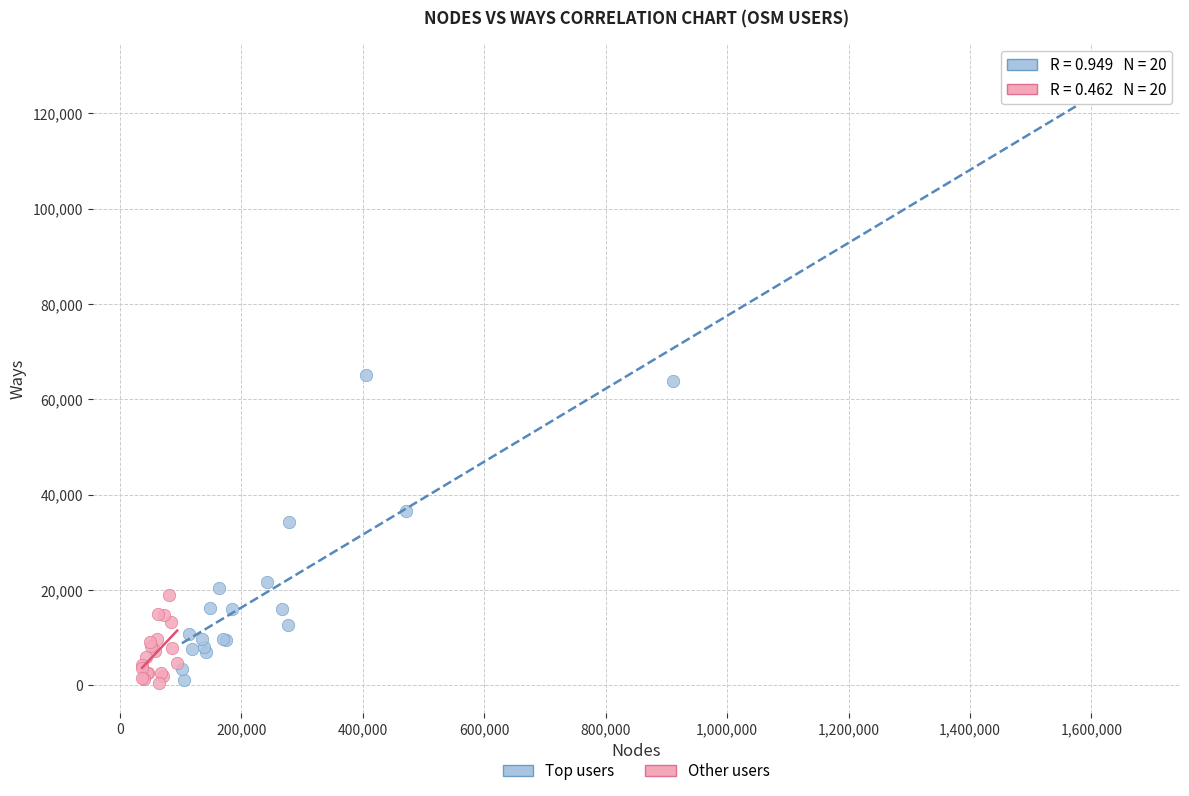

Which series has the largest Y range (max minus min)?

Top users